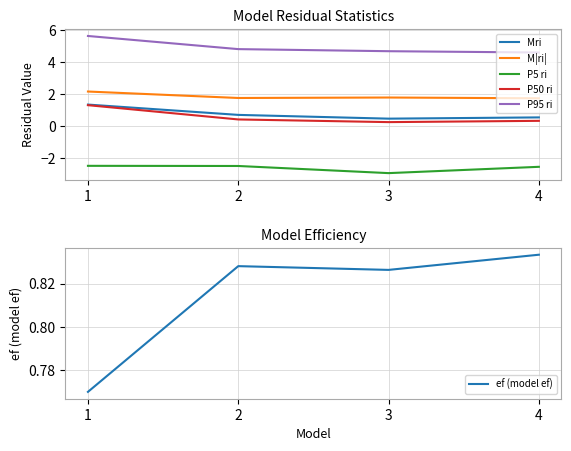

Reading left to right, extract all data points from this chart.

Mri: 1.3	0.7	0.5	0.5
M|ri|: 2.2	1.8	1.8	1.7
P5 ri: -2.5	-2.5	-2.9	-2.6
P50 ri: 1.3	0.4	0.2	0.3
P95 ri: 5.6	4.8	4.7	4.6
ef (model ef): 0.8	0.8	0.8	0.8